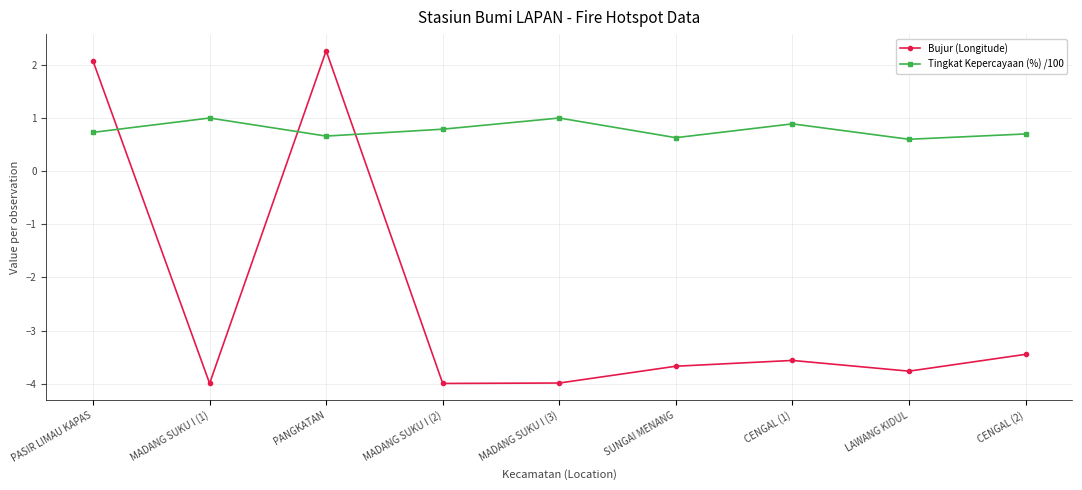

Where do Tingkat Kepercayaan (%) /100 and Bujur (Longitude) first cross each other?

PASIR LIMAU KAPAS and MADANG SUKU I (1)